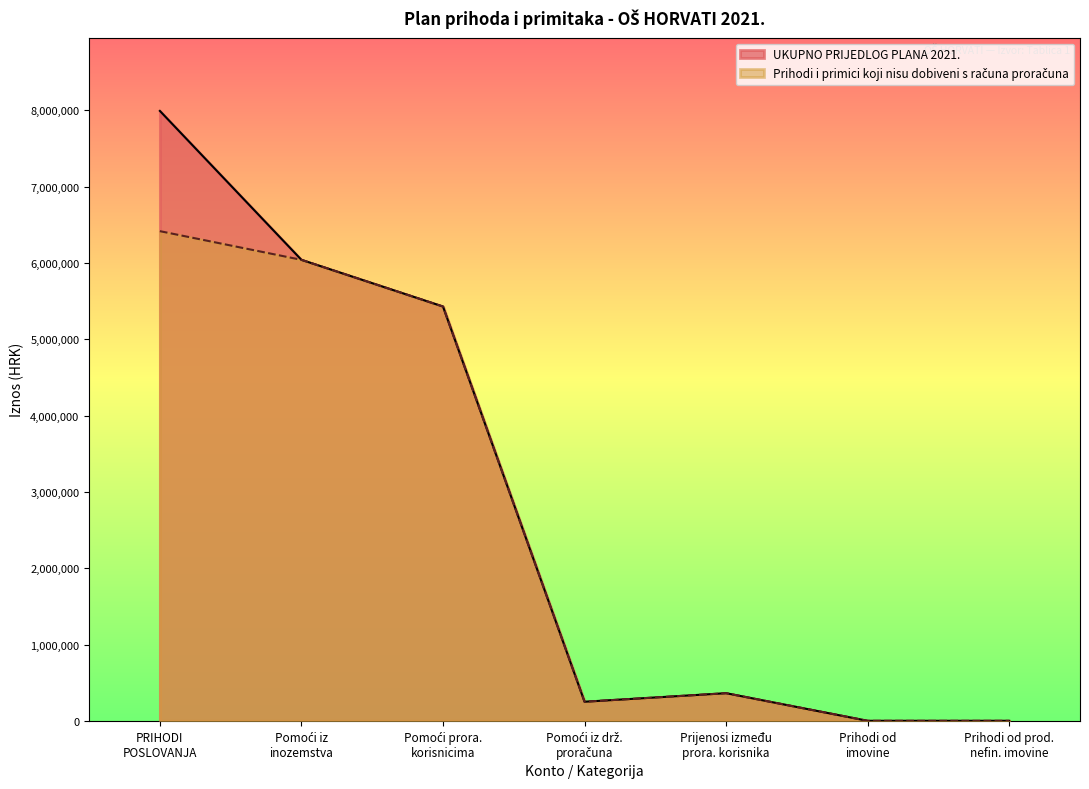

At how many categories does at least one series exceed 6195094?

1